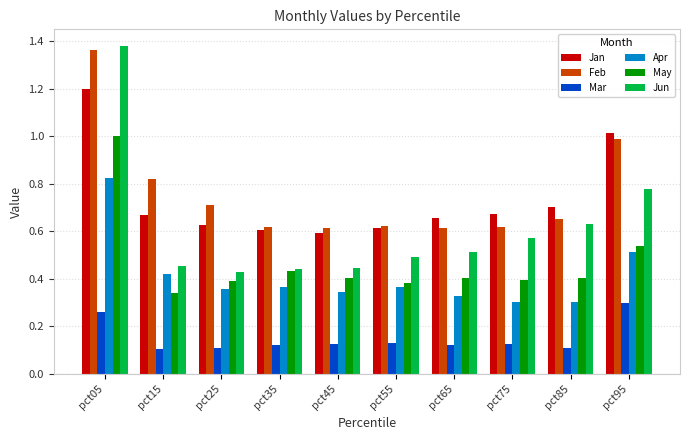

At which category is the sum across all series the highest?

pct05